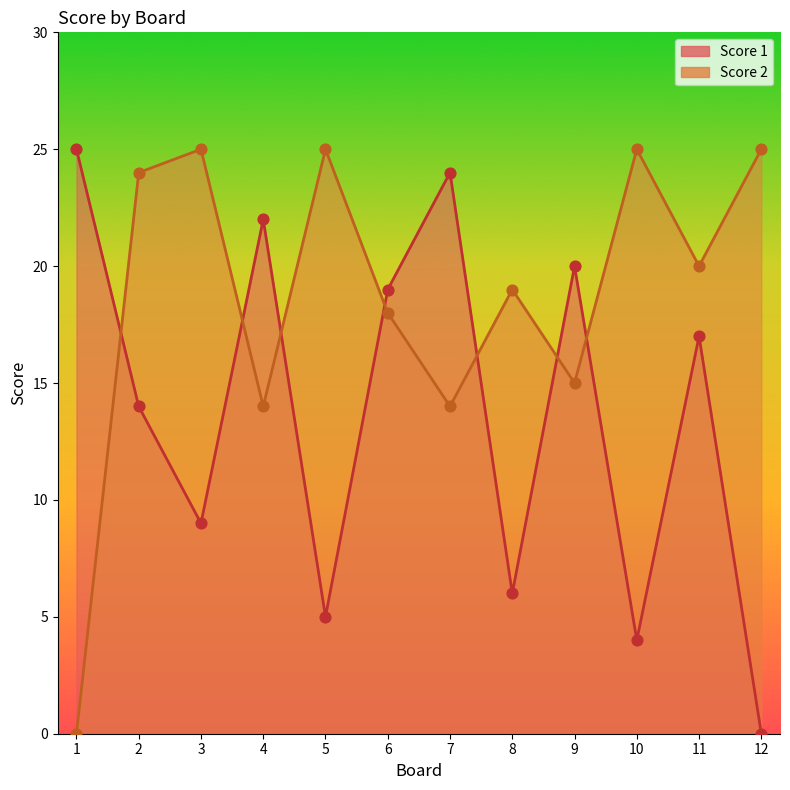

At which category is the sum across all series the highest?

2